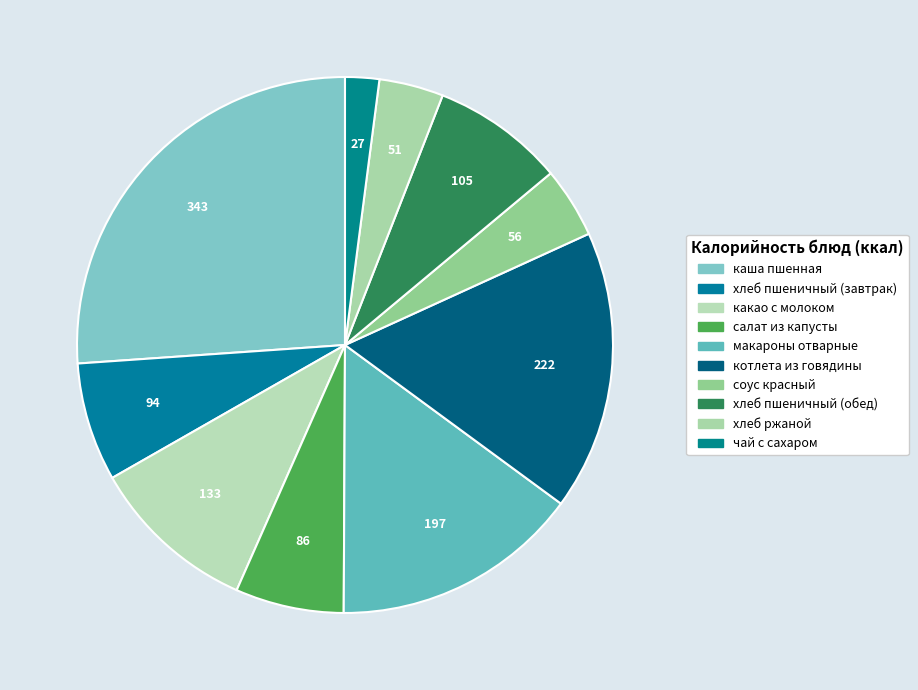

Rank the categories by value from lowest to highest.

чай с сахаром, хлеб ржаной, соус красный, салат из капусты, хлеб пшеничный (завтрак), хлеб пшеничный (обед), какао с молоком, макароны отварные, котлета из говядины, каша пшенная